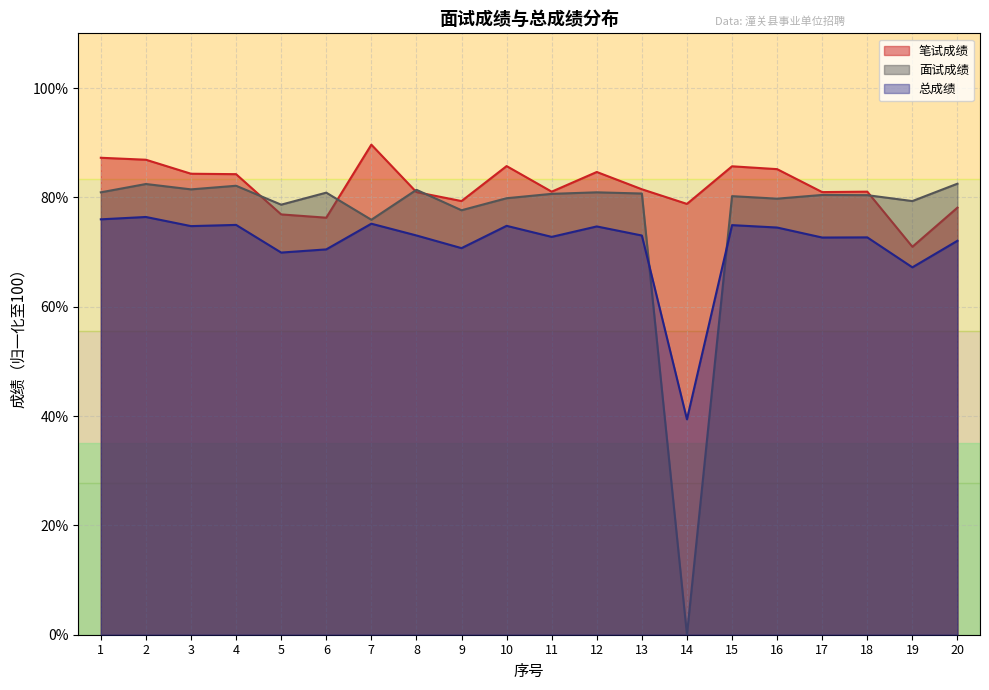

Rank the series at 18 from highest to lowest value.

笔试成绩, 面试成绩, 总成绩